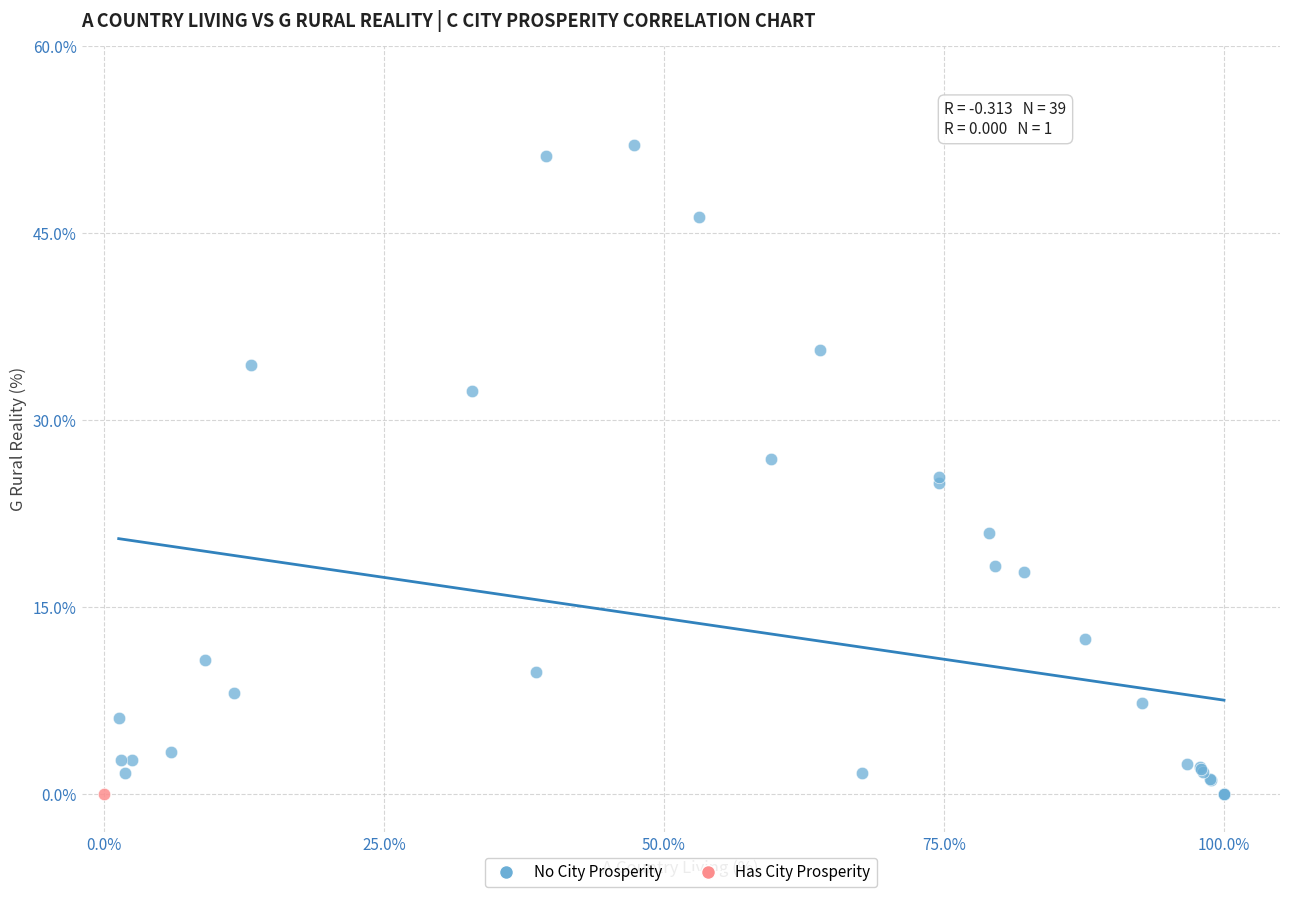

What are all the series names shown in the legend?

No City Prosperity, Has City Prosperity